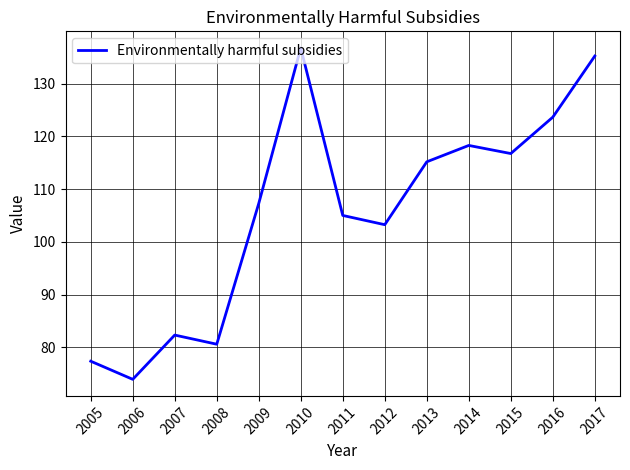

Does the chart have visible grid lines?

Yes